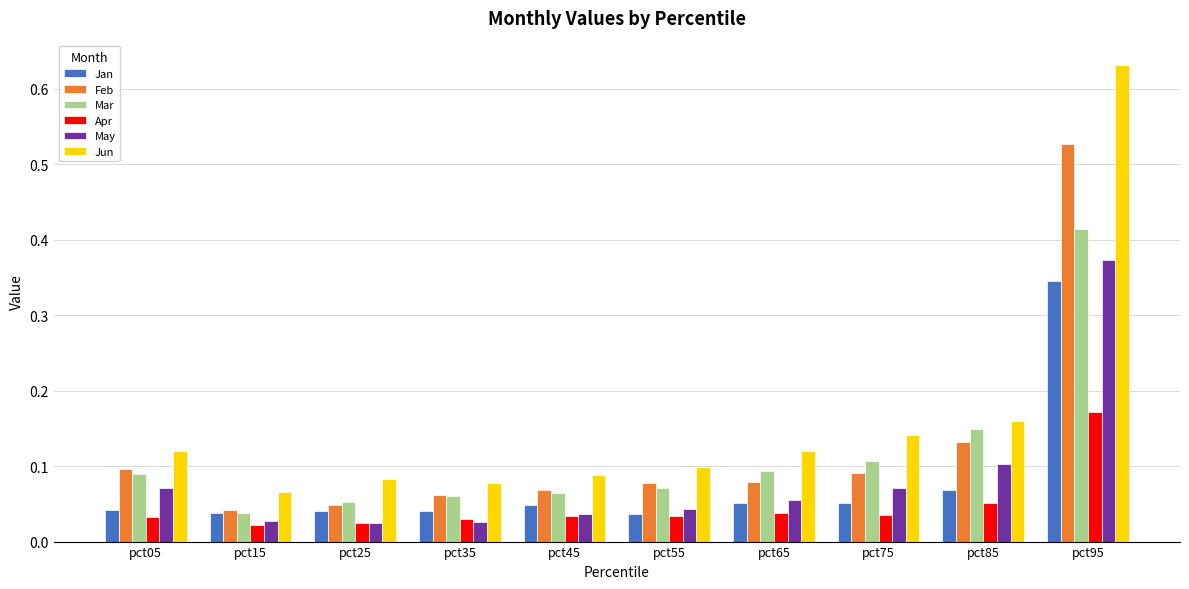

How many bars are there in each group?

6